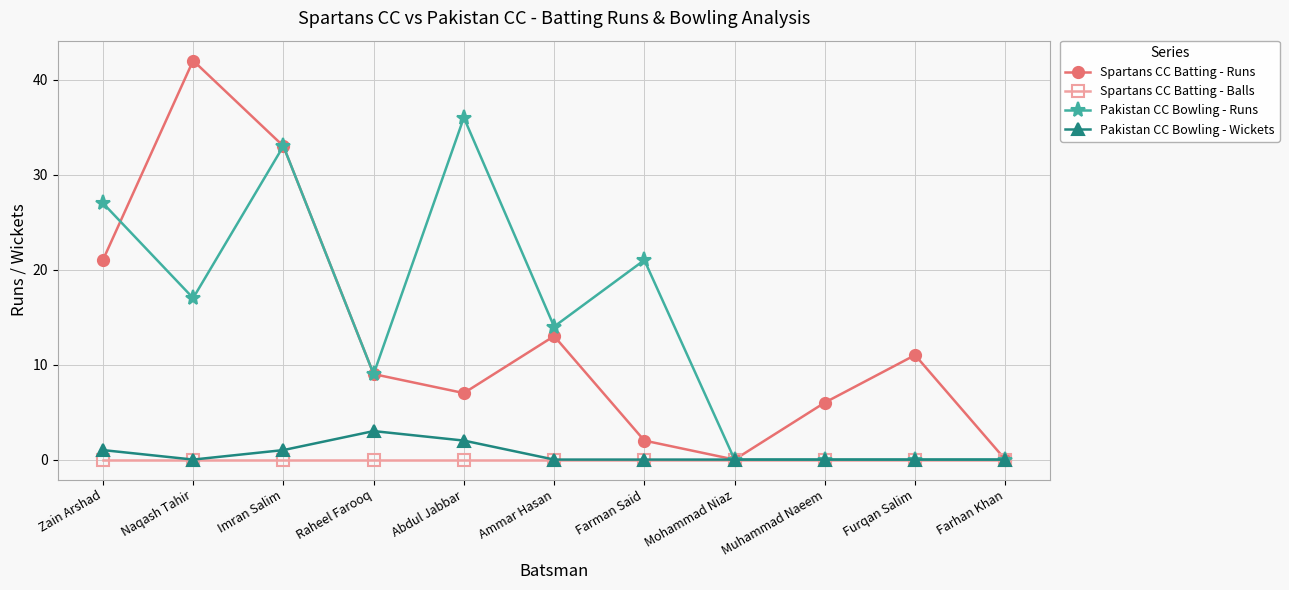

True or false: Spartans CC Batting - Runs has more than 2 points higher than both neighbors.

True